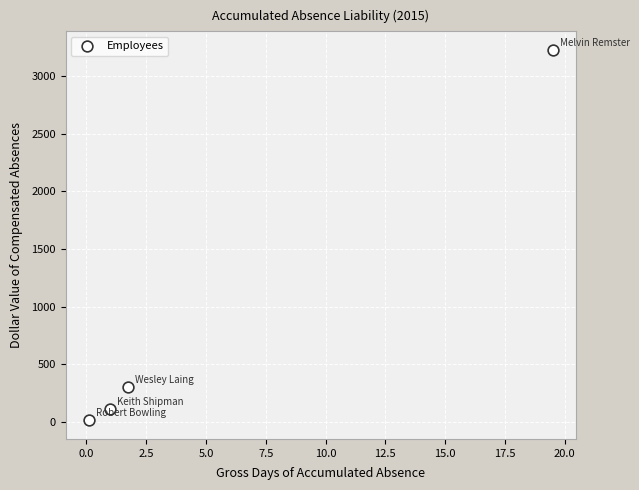

What Y value in the scatter plot is closest to 1621?

303.7